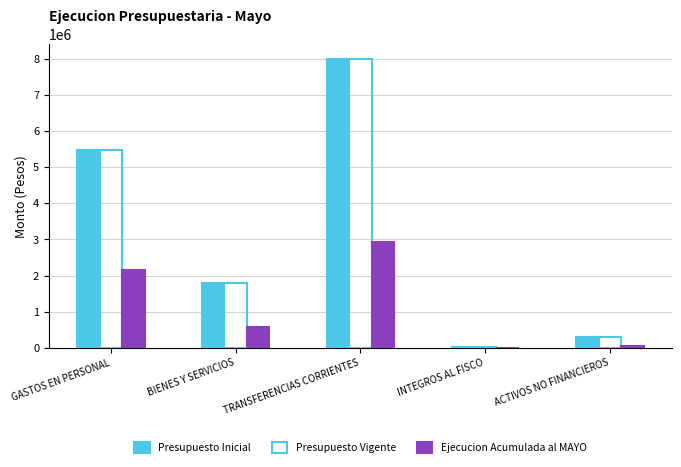

What is the total value across all series at GASTOS EN PERSONAL?

13121736